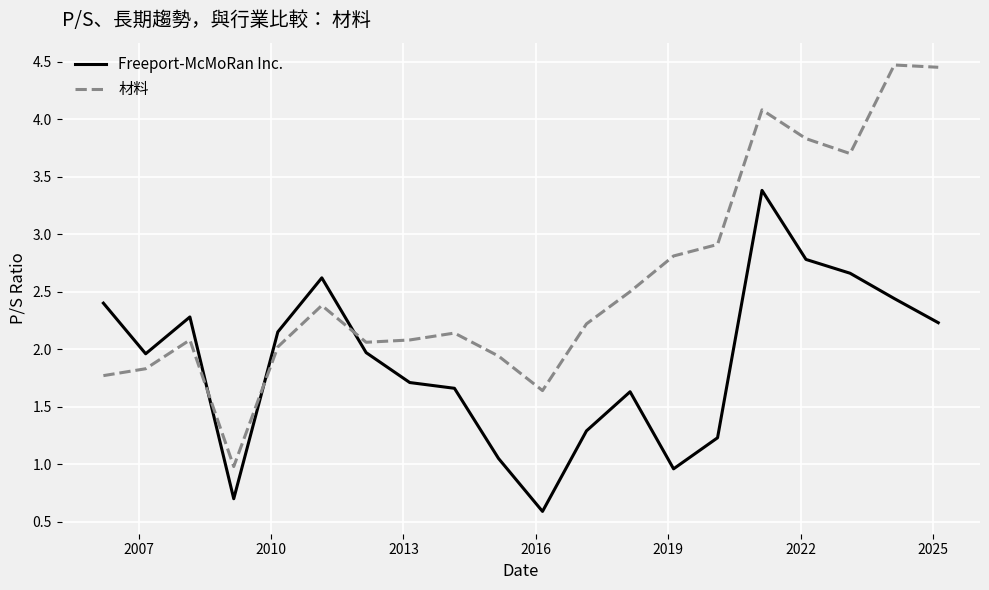

How many distinct data groups are displayed?

2